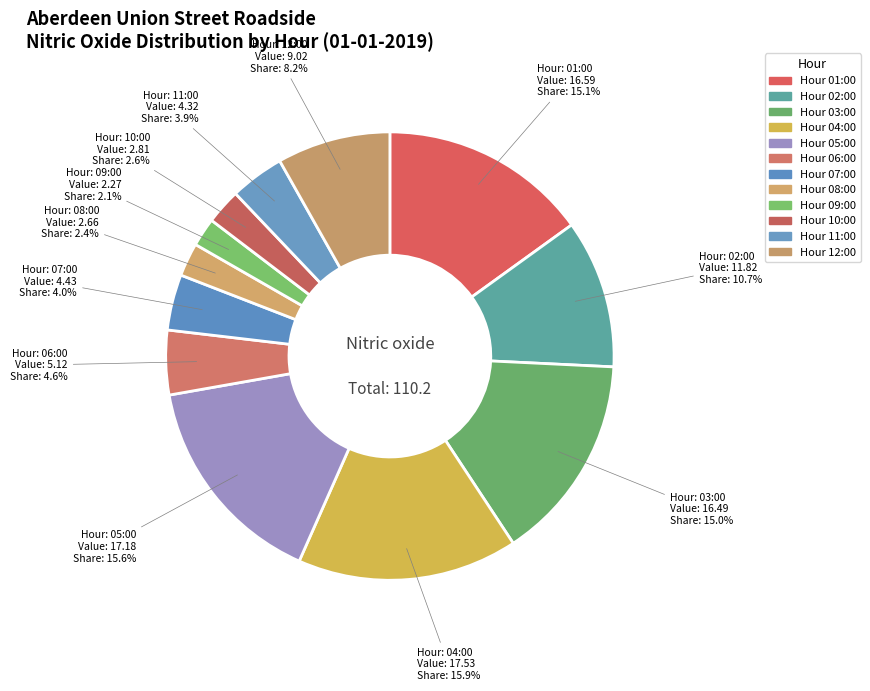

How many slices are in this pie chart?

12